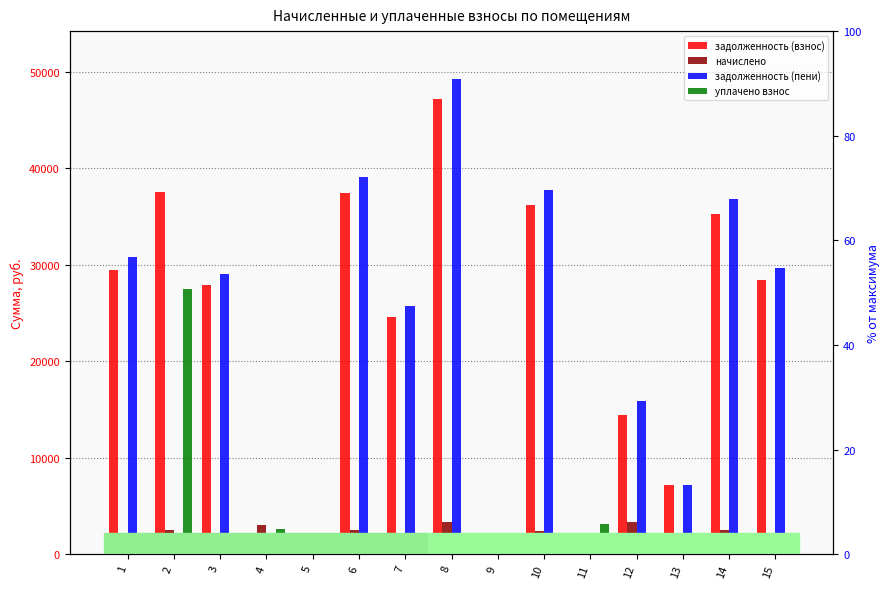

Is the value of задолженность (пени) at 7 greater than the value of начислено at 1?

Yes